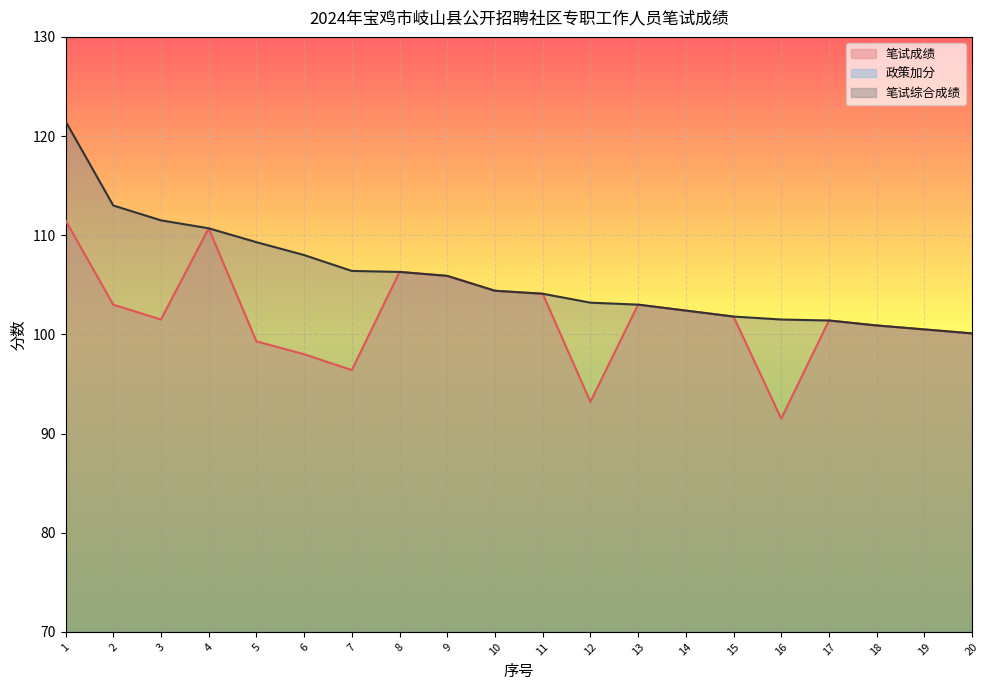

What is the average value of the 笔试成绩 series?

101.8